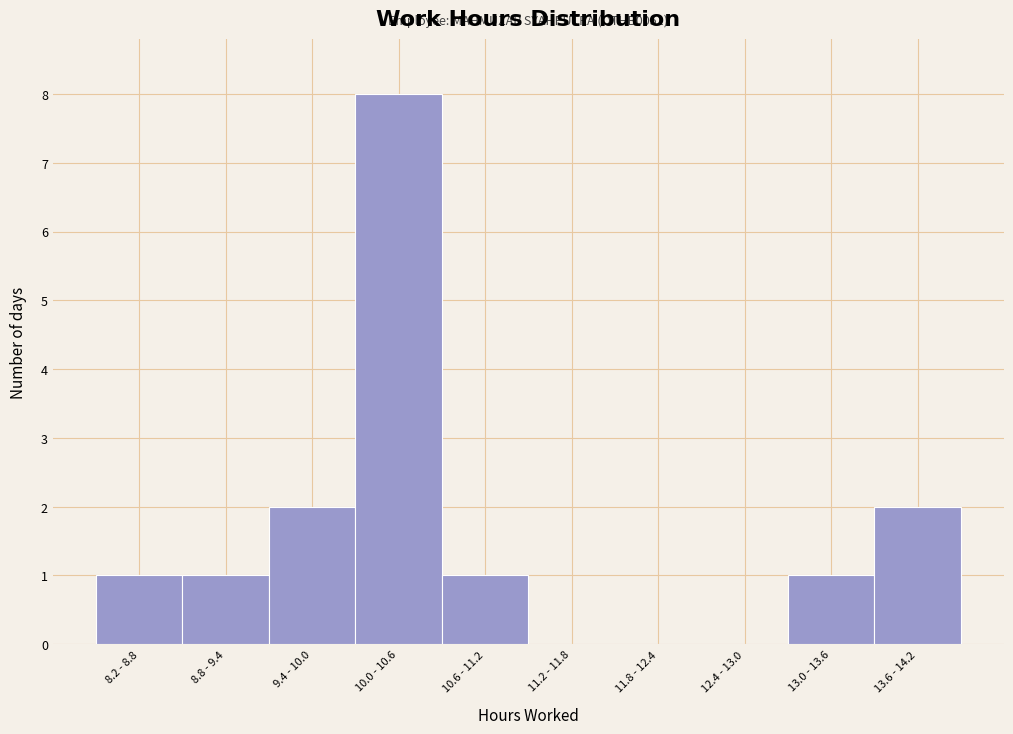

Reading left to right, transcribe all the data shown in this chart.

8.2 - 8.8=1	8.8 - 9.4=1	9.4 - 10.0=2	10.0 - 10.6=8	10.6 - 11.2=1	11.2 - 11.8=0	11.8 - 12.4=0	12.4 - 13.0=0	13.0 - 13.6=1	13.6 - 14.2=2